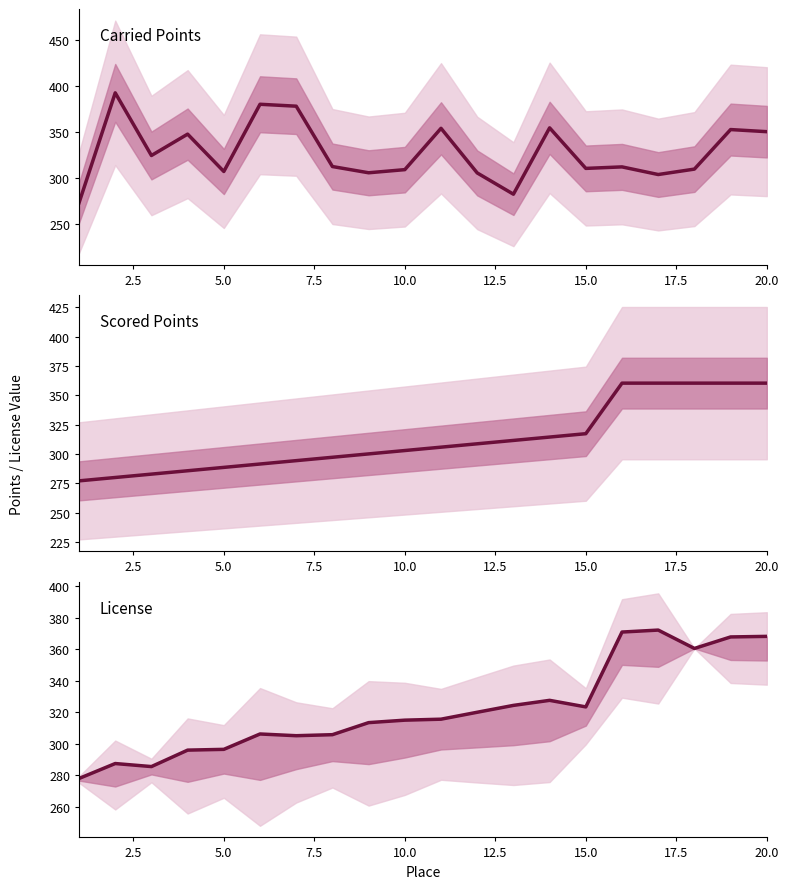

What is the sum of all License values?

6437.1